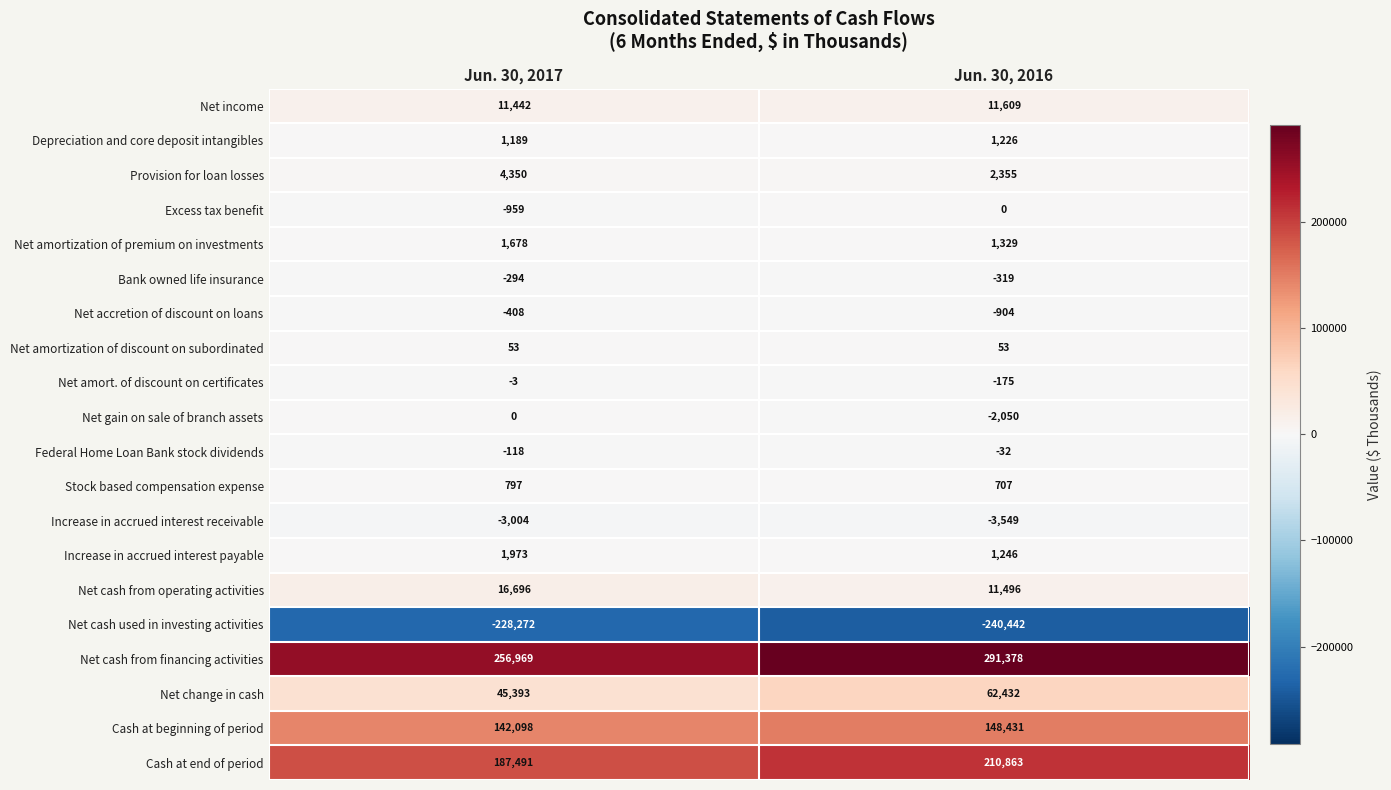

What is the greatest value displayed?

291378